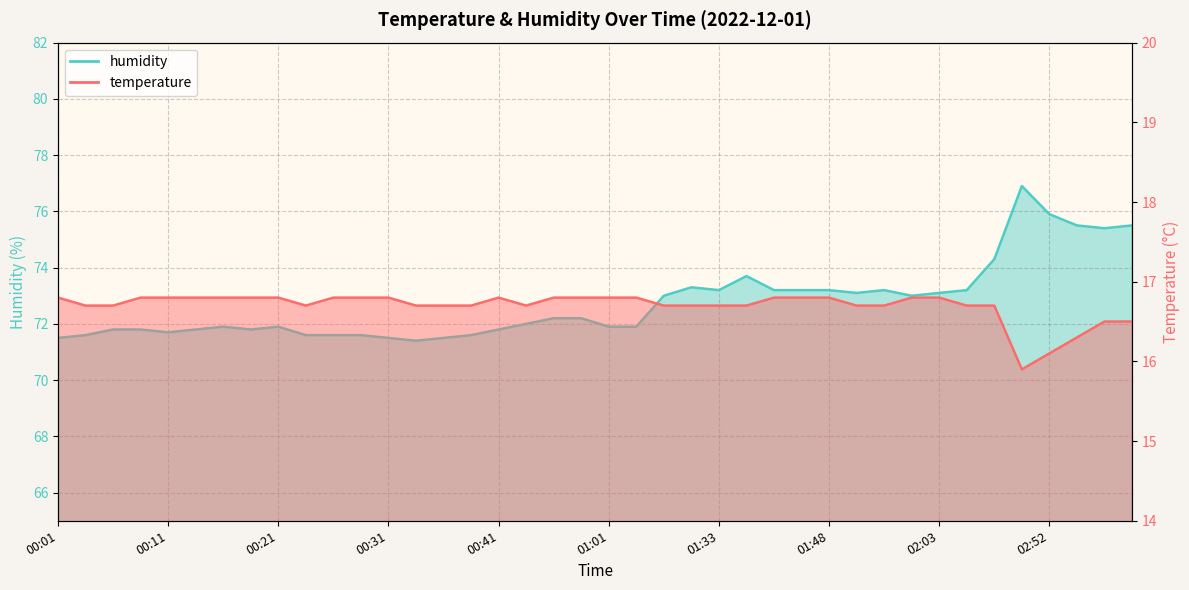

True or false: temperature and humidity cross at least once.

False